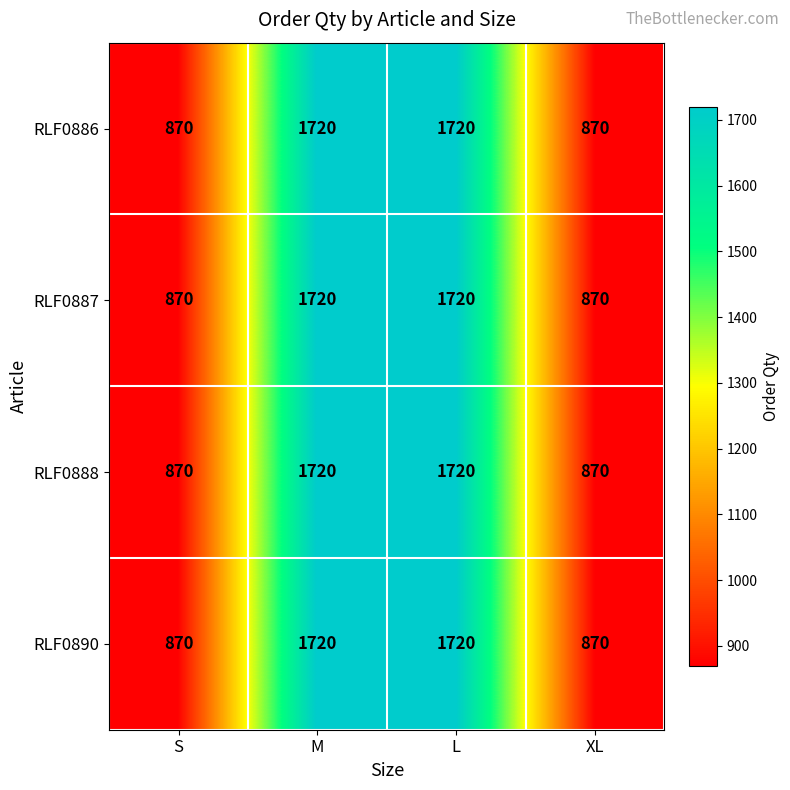

The value of RLF0887 at S is 870. True or false?

True